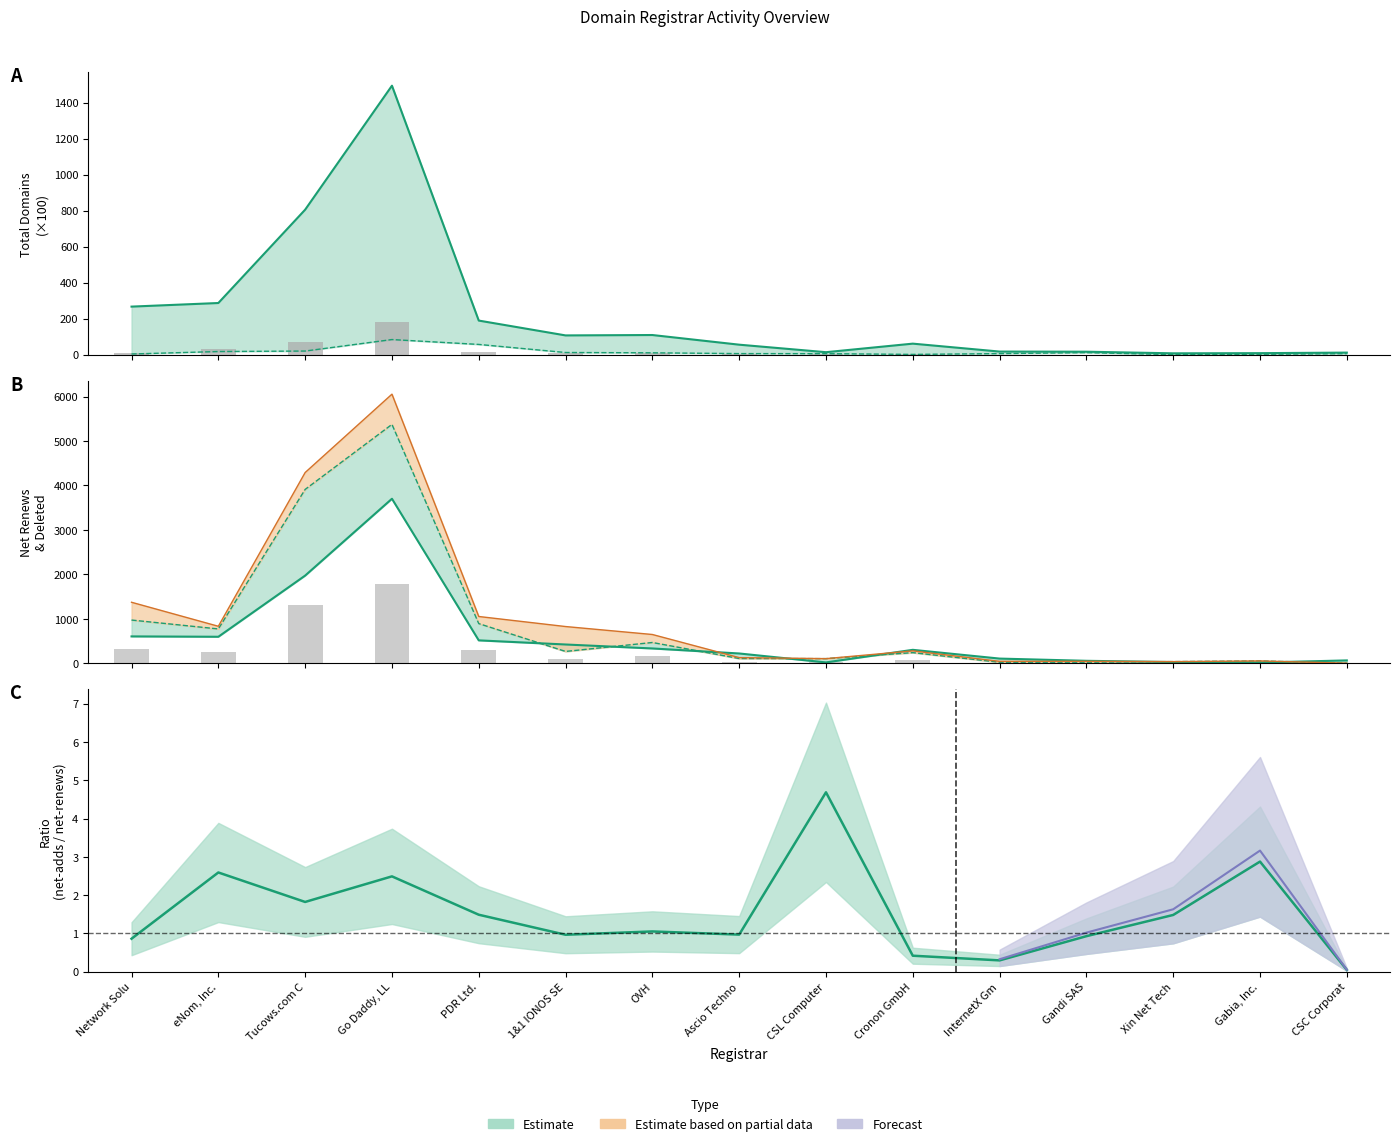

Which series has the largest total across all categories?

deleted-domains-nograce